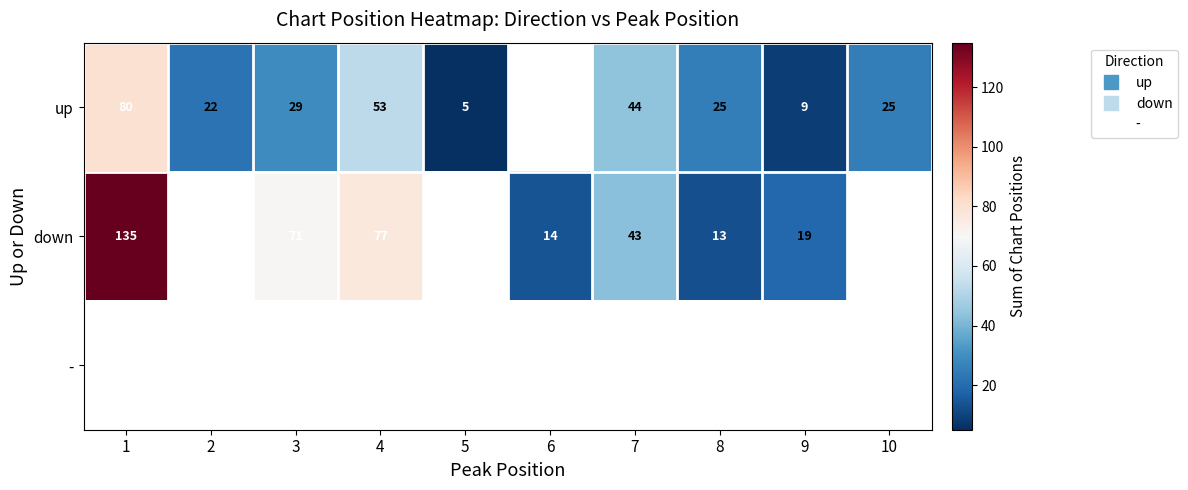

List the series in order of their peak value, lowest first.

up, down, -